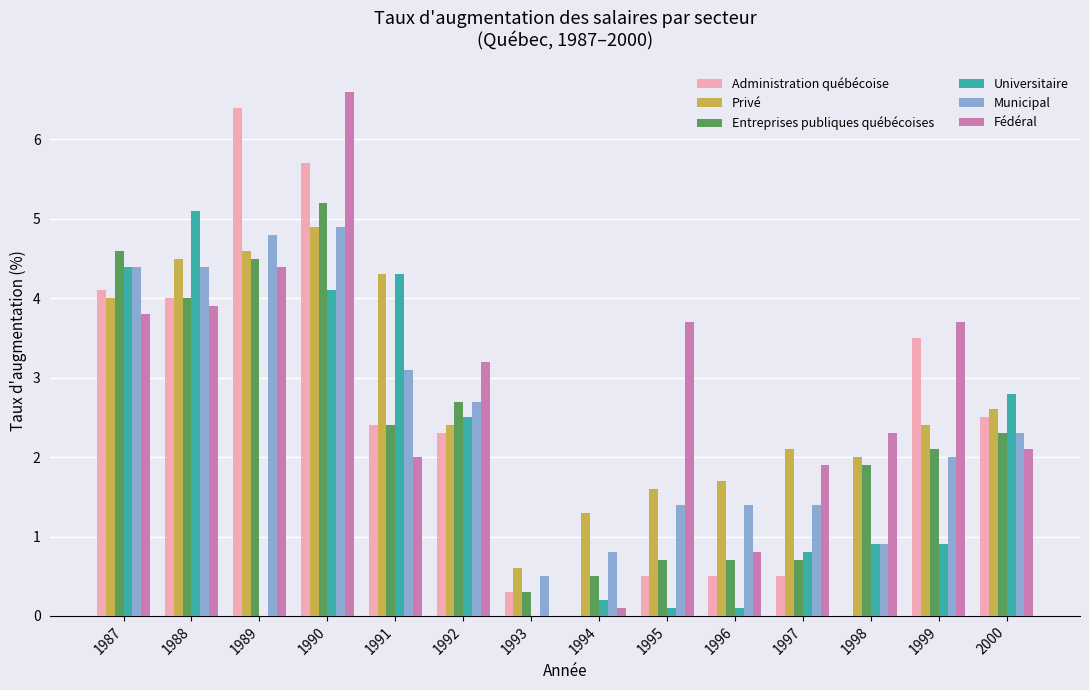

What value does the Privé series have at 1989?

4.6